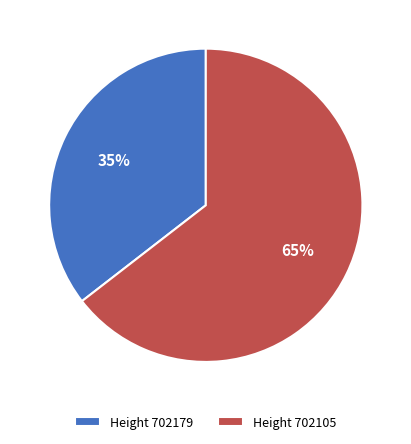

The Height 702179 slice represents 35% of the pie. True or false?

True